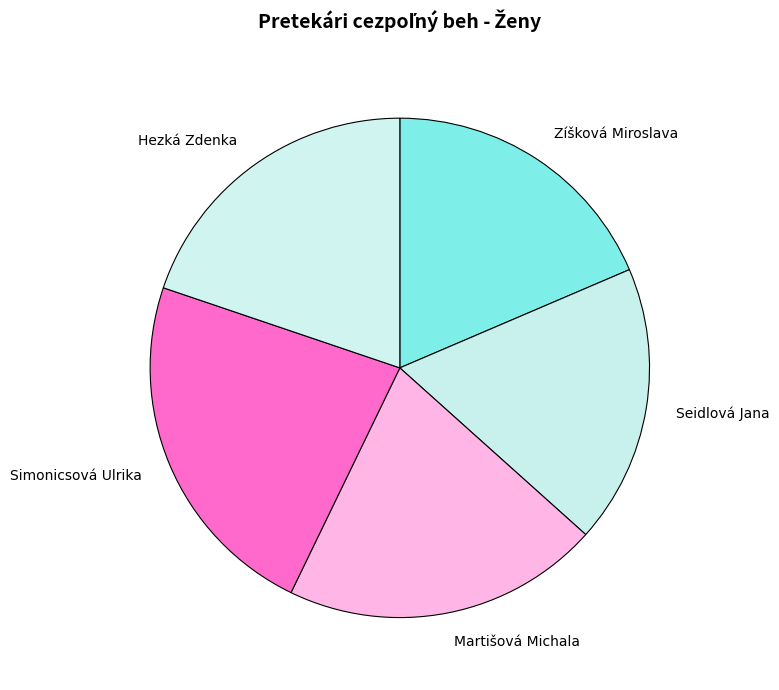

Count the number of slices in the pie.

5